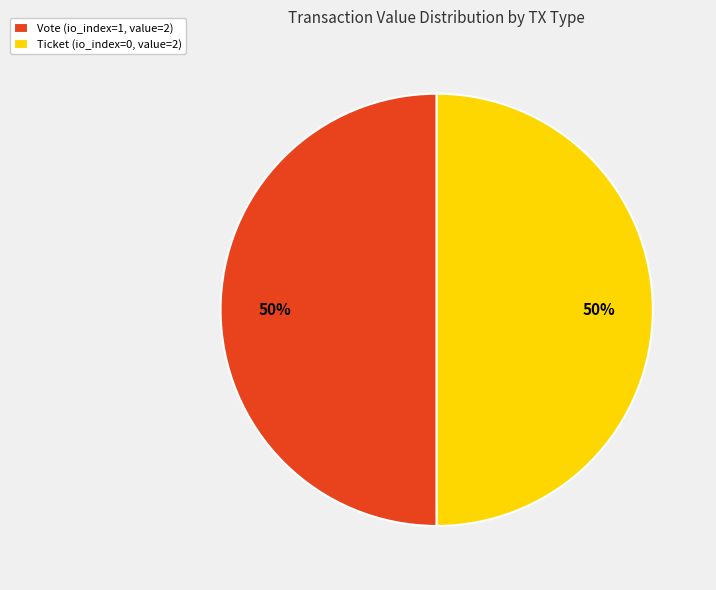

Is it true that Ticket (io_index=0, value=2) is 56% of the pie?

False